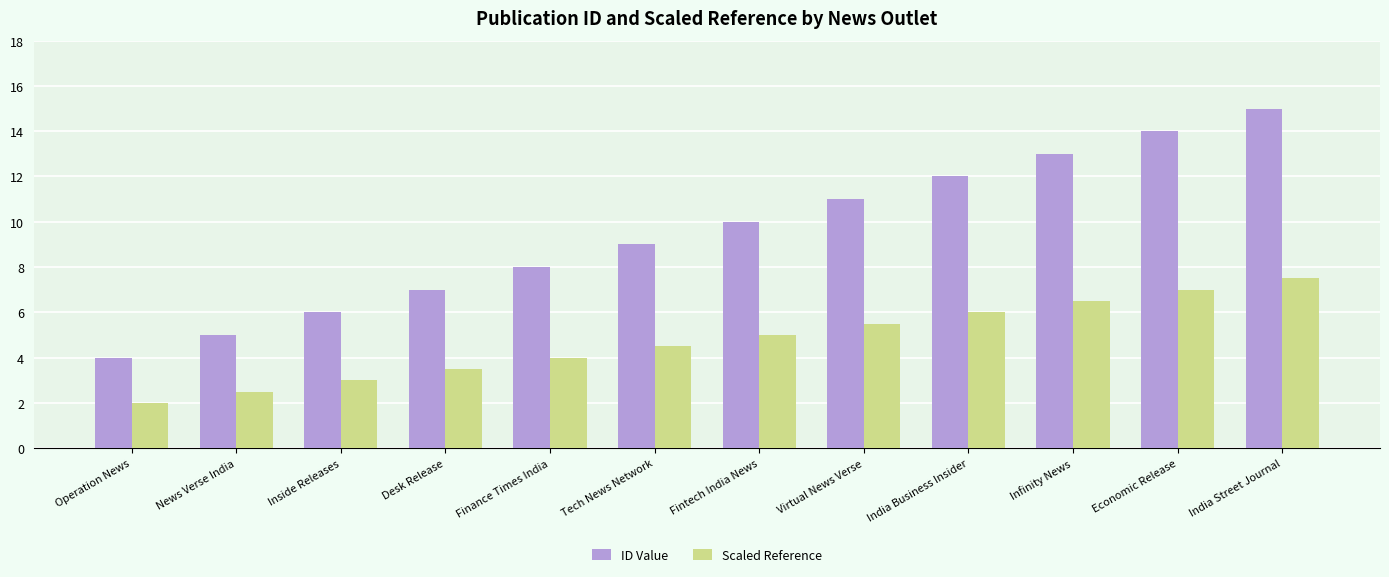

List the series in order of their overall mean, highest first.

ID Value, Scaled Reference